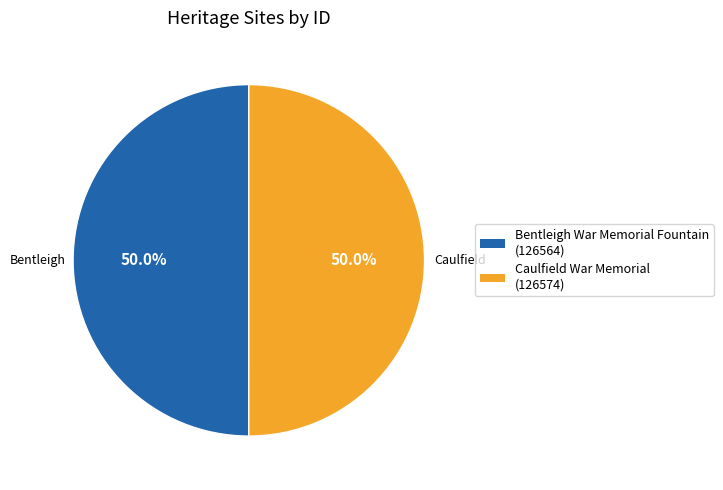

True or false: Caulfield War Memorial accounts for 57% of the total.

False